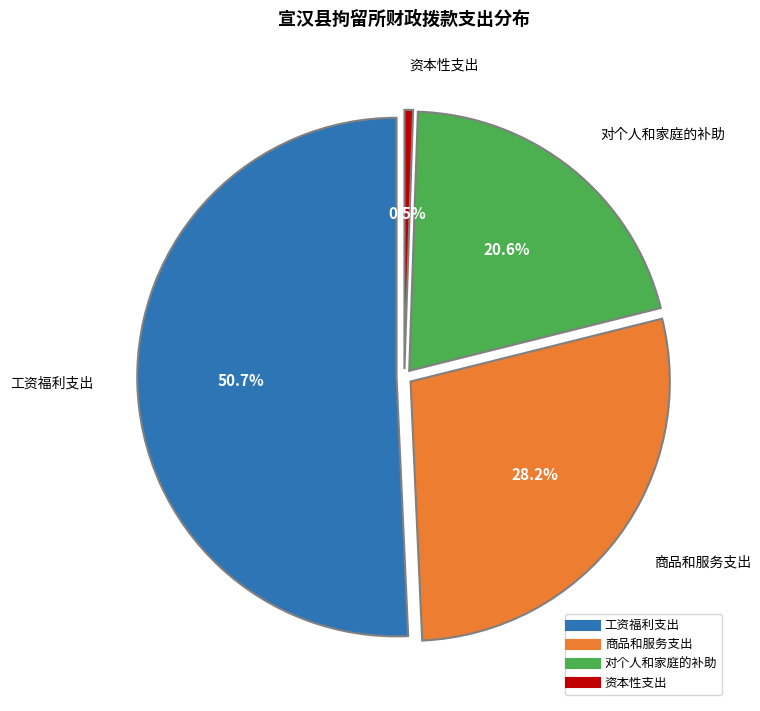

To the nearest percent, what portion does 商品和服务支出 represent?

28%